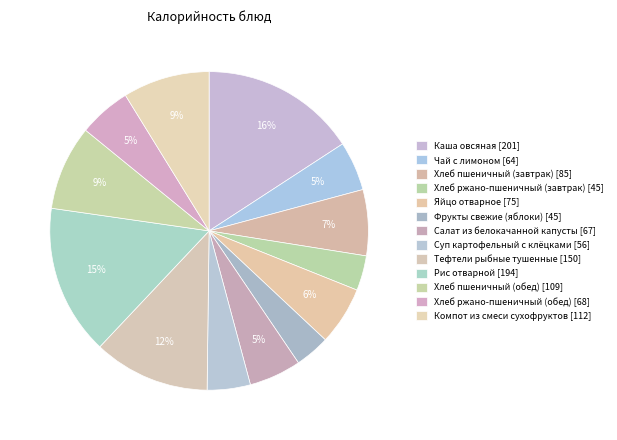

Is there a majority slice in this chart?

No